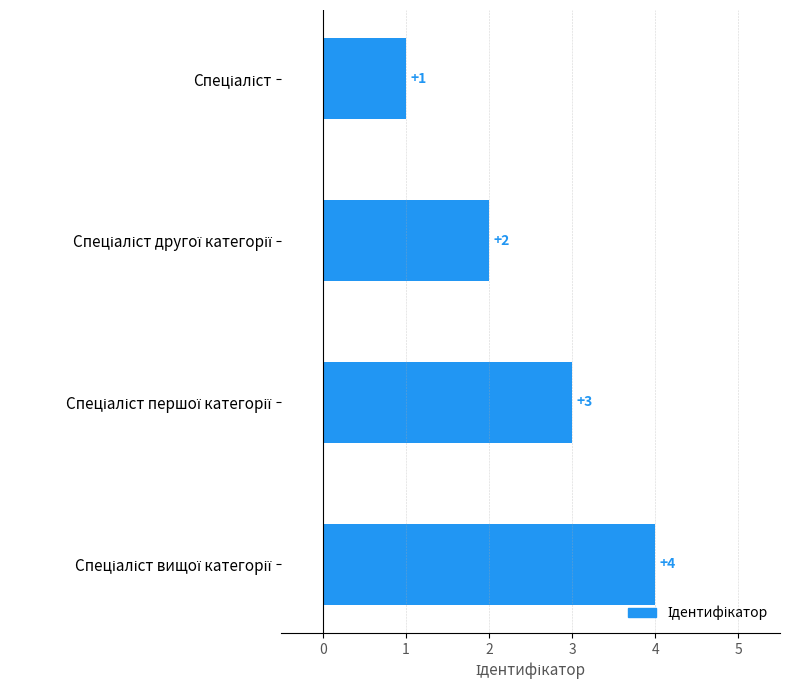

What is the greatest value displayed?

4